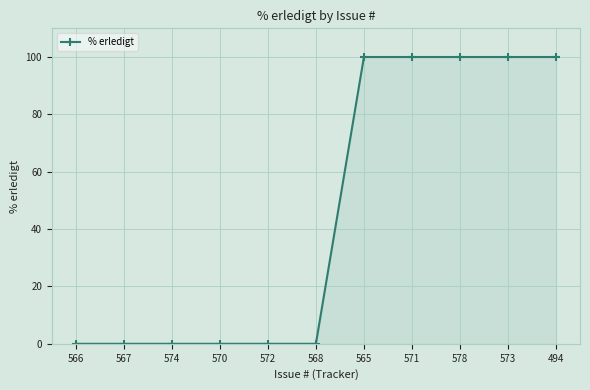

What is the label of the 7th point from the left?

565